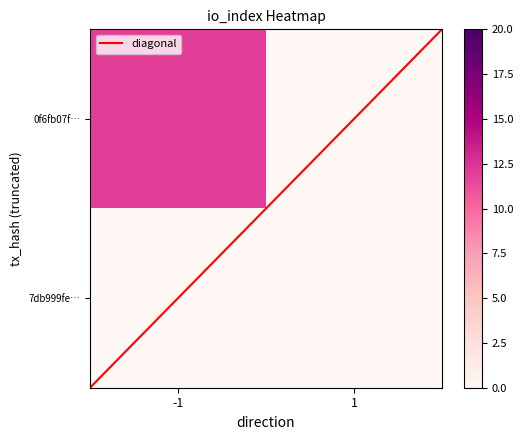

Count the number of data series in this chart.

3